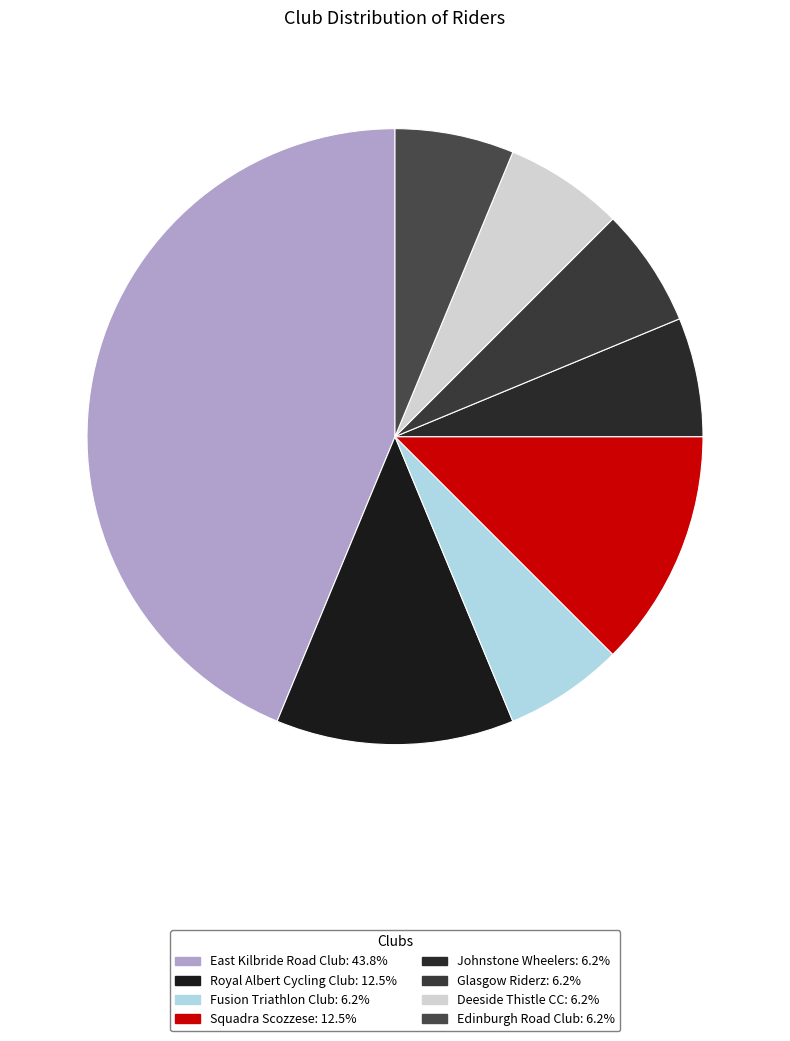

How many slices are in this pie chart?

8